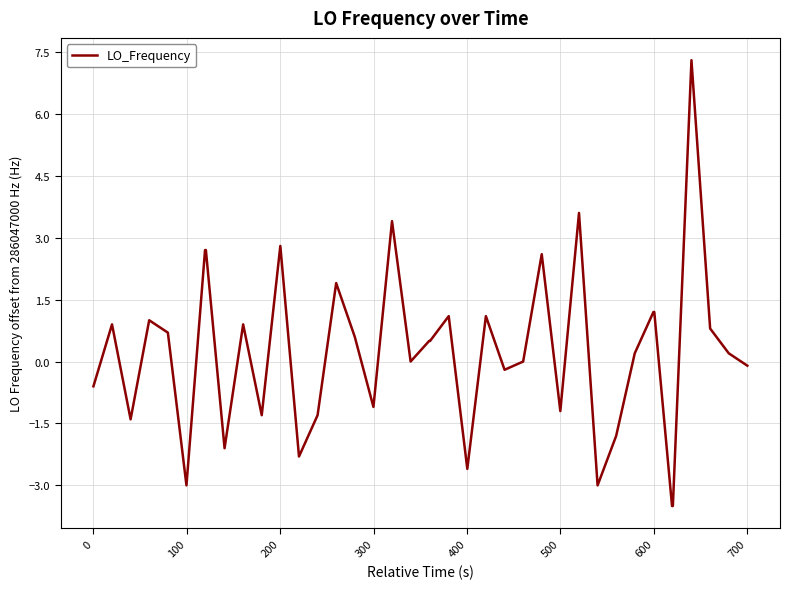

What is the greatest value displayed?

7.3